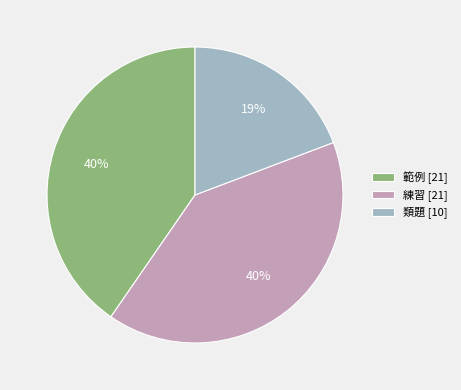

True or false: 練習 accounts for 50% of the total.

False